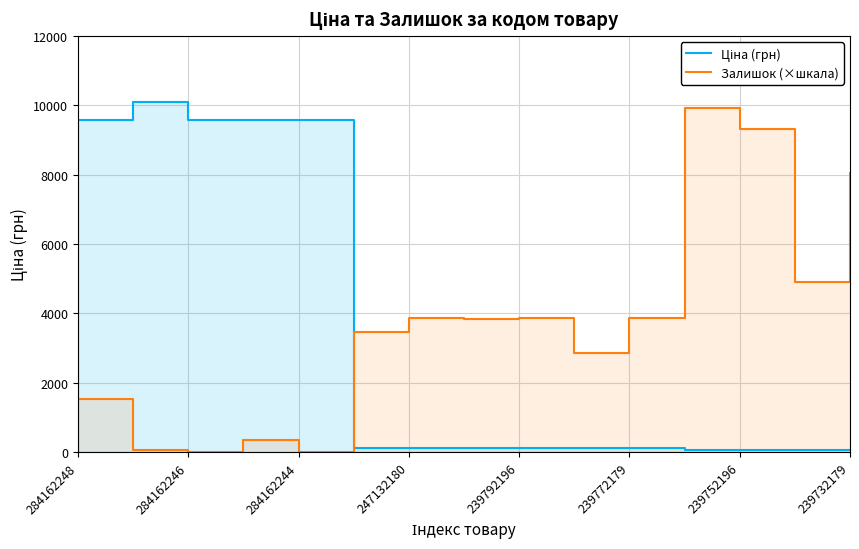

True or false: Залишок (×шкала) and Ціна (грн) intersect in this chart.

True